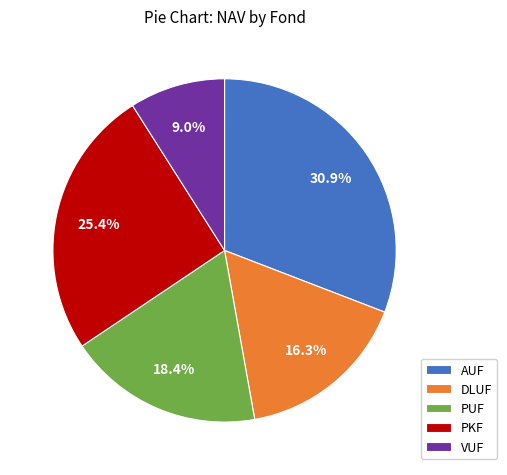

Approximately how many times larger is the value at VUF compared to DLUF?

0.6